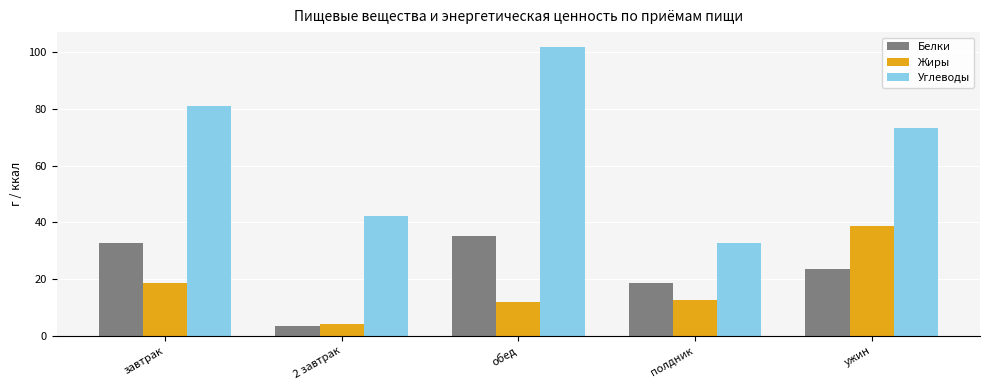

Rank the categories by Углеводы value from highest to lowest.

обед, завтрак, ужин, 2 завтрак, полдник